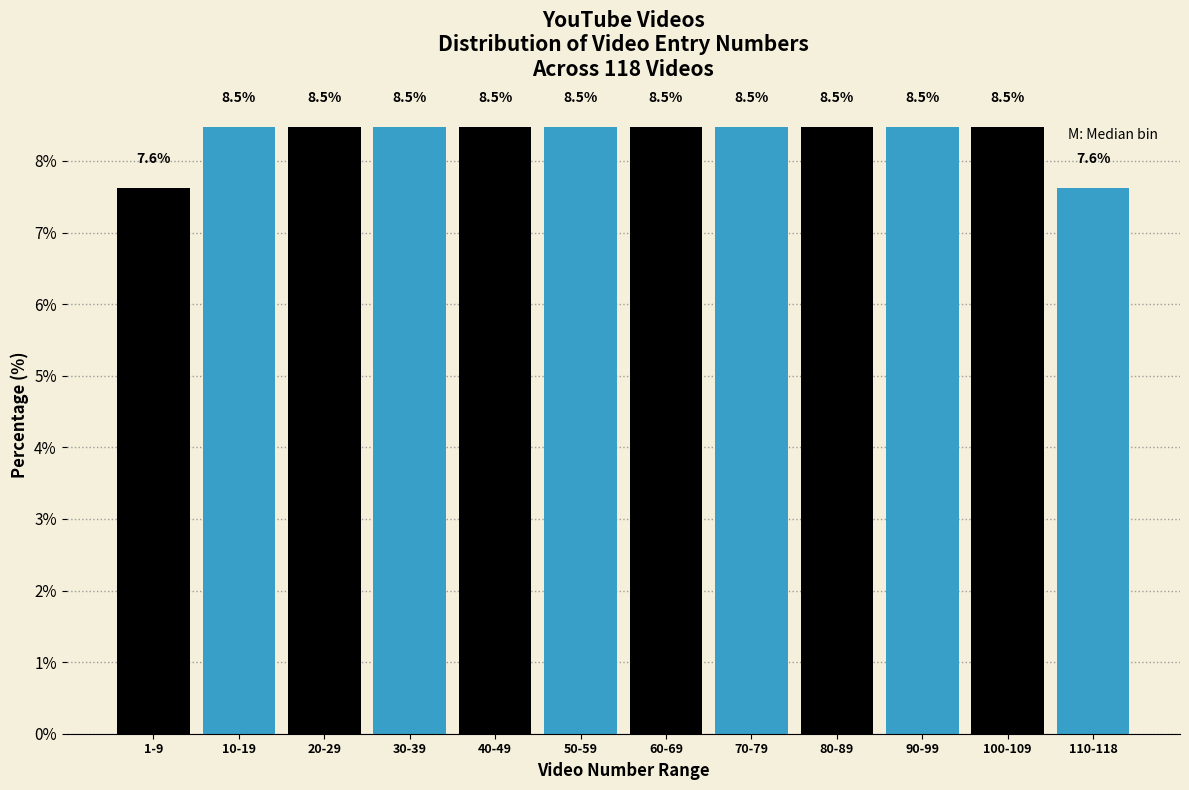

Reading right to left, what are all the values shown in this chart?

110-118=7.6	100-109=8.5	90-99=8.5	80-89=8.5	70-79=8.5	60-69=8.5	50-59=8.5	40-49=8.5	30-39=8.5	20-29=8.5	10-19=8.5	1-9=7.6